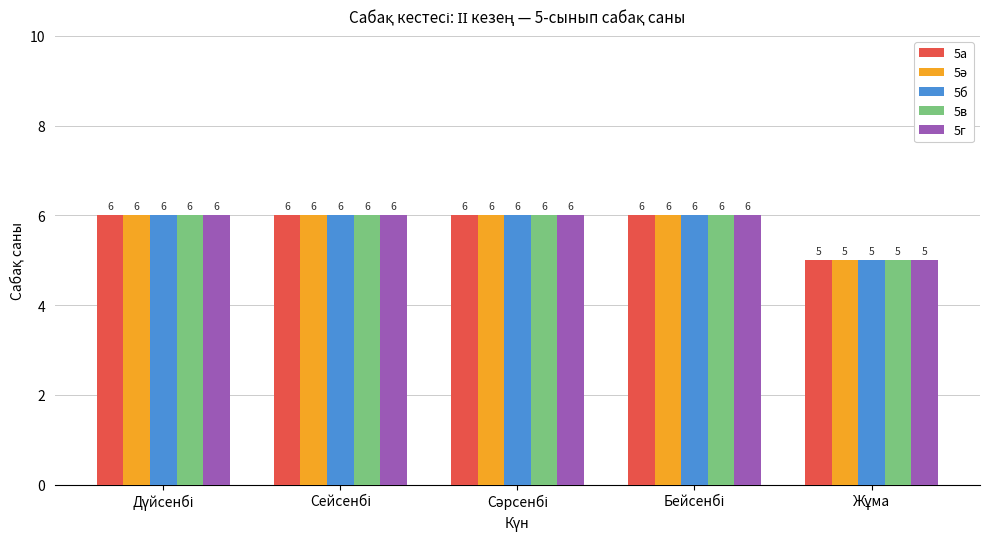

What is the highest value of the 5а series?

6